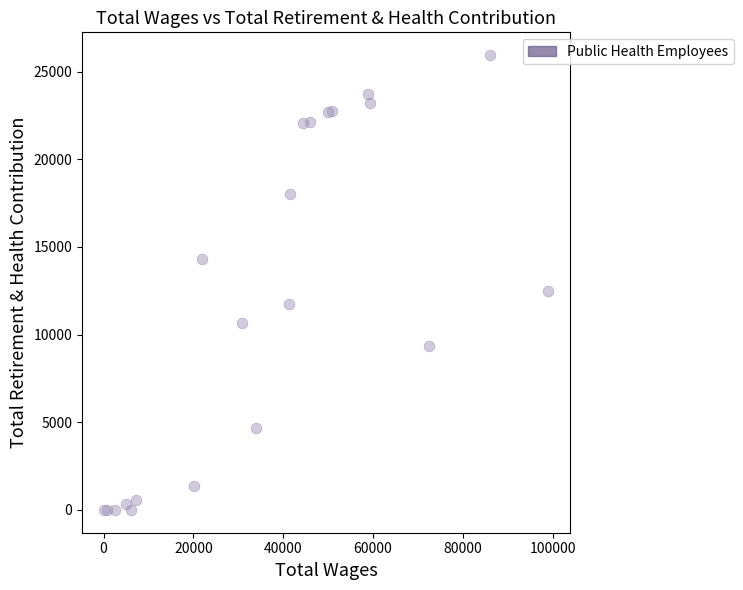

What Y value in the scatter plot is closest to 12968?

12496